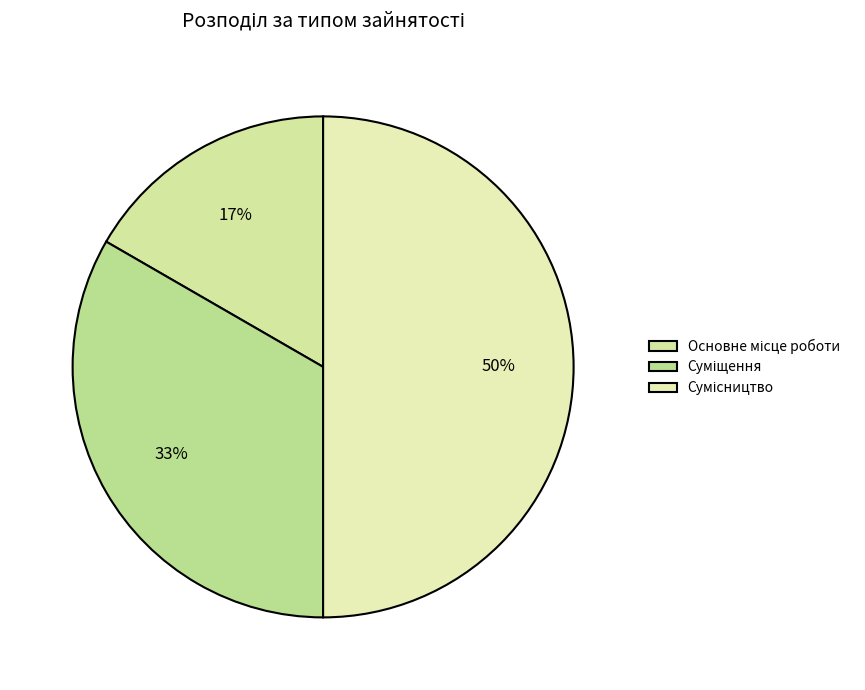

What portion of the pie excludes Основне місце роботи?

83.3%